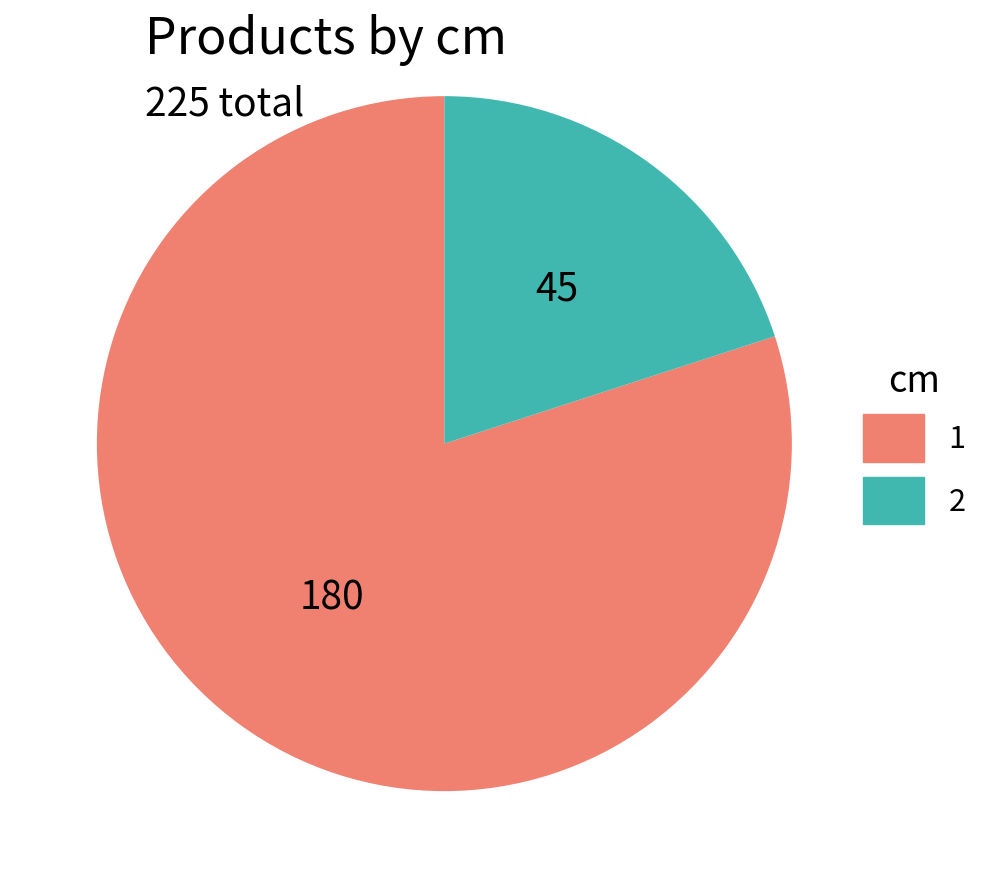

Is 2 the majority of the pie?

No